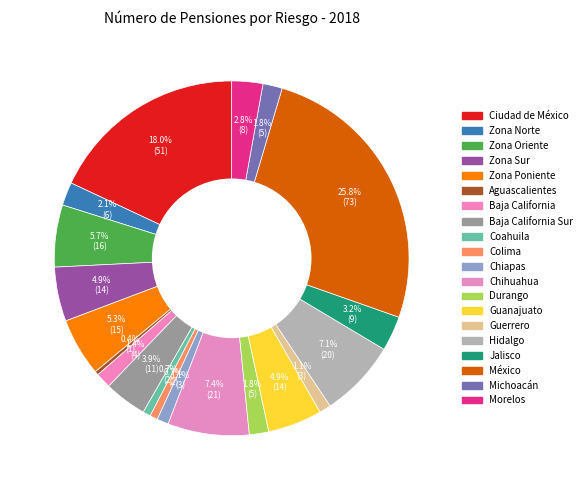

How many slices are in this pie chart?

20